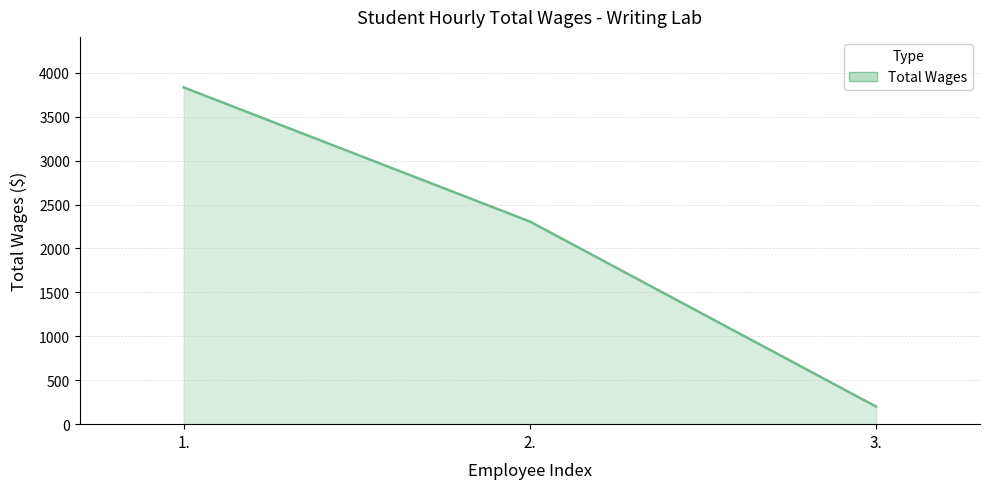

The value at 3. is 200. True or false?

True